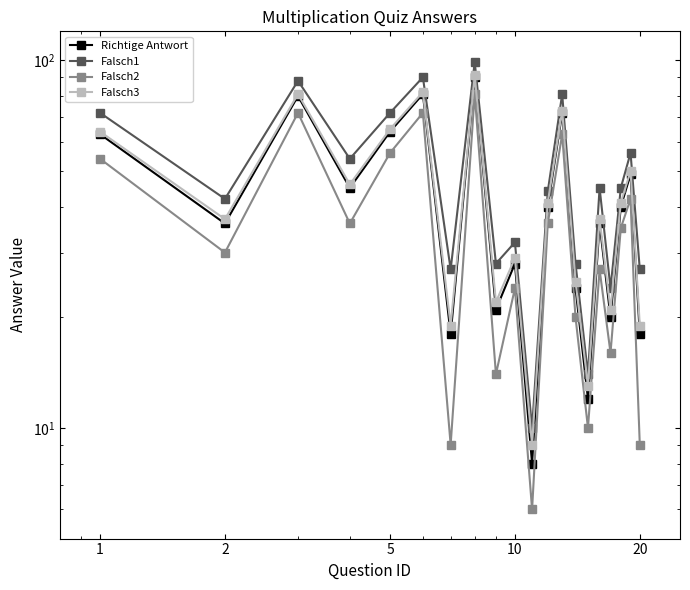

True or false: Richtige Antwort and Falsch2 intersect in this chart.

False